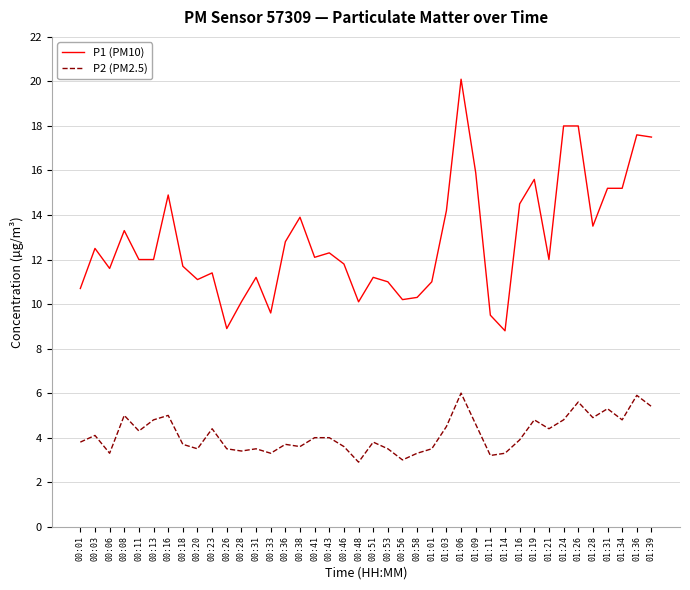

True or false: P2 (PM2.5) and P1 (PM10) cross at least once.

False